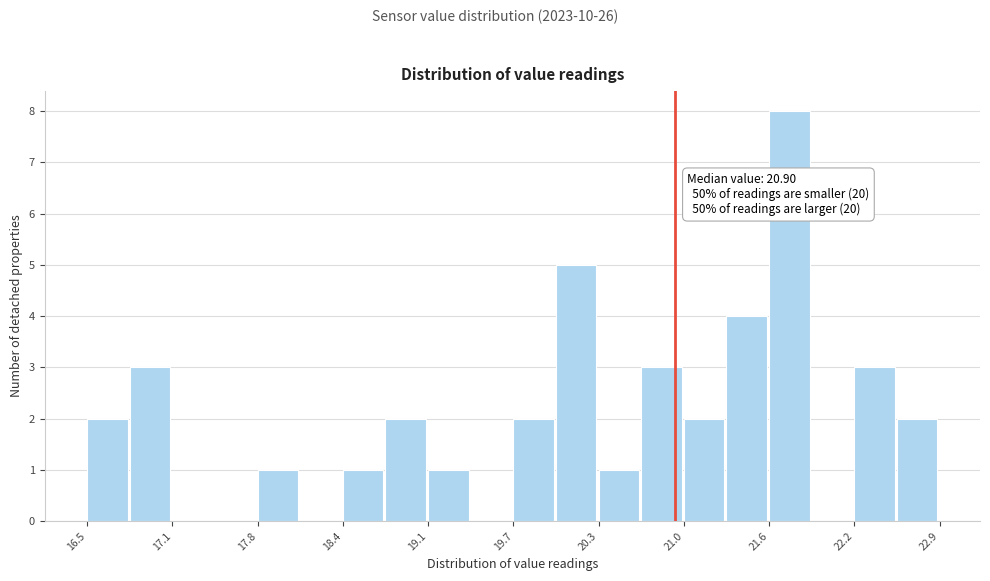

Around what value on the x-axis is the tallest bar? Give the approximate position of its centre, as read against the axis.

21.8